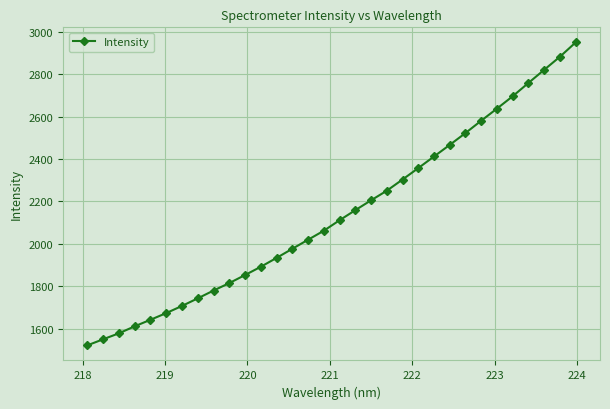

What is the average value?

2139.3